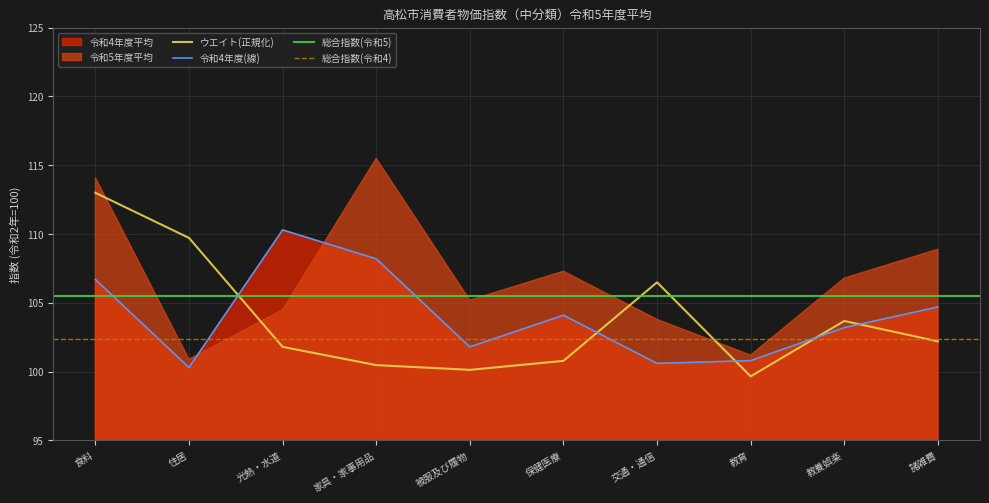

List the labels in order of value, smallest first.

住居, 交通・通信, 教育, 被服及び履物, 教養娯楽, 保健医療, 諸雑費, 食料, 家具・家事用品, 光熱・水道